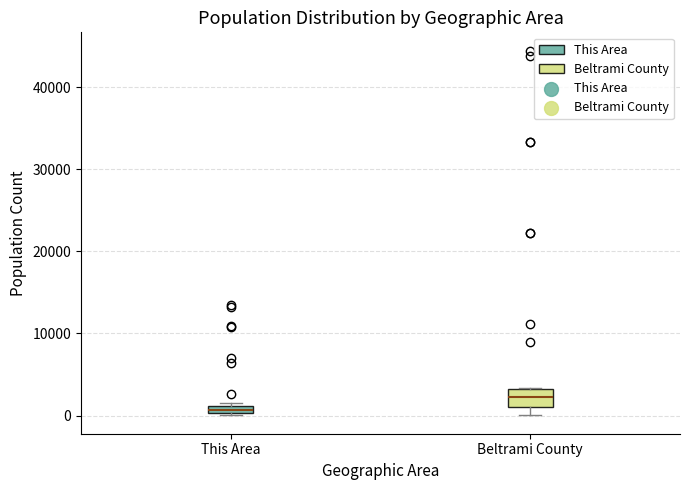

Comparing the boxes themselves (not the whiskers), which one is the tallest?

Beltrami County